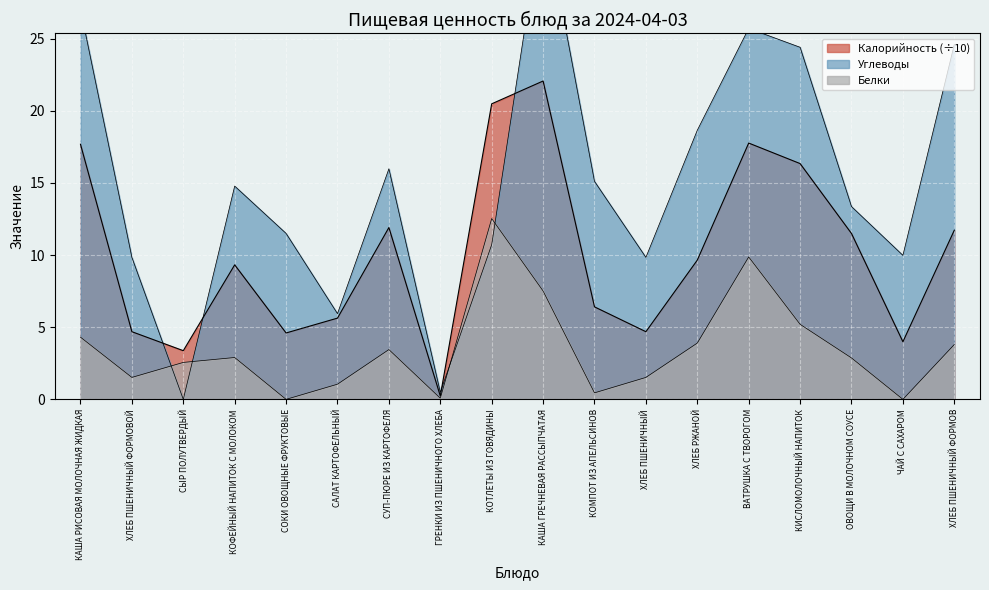

Rank the categories by Углеводы value from lowest to highest.

СЫР ПОЛУТВЕРДЫЙ, ГРЕНКИ ИЗ ПШЕНИЧНОГО ХЛЕБА, САЛАТ КАРТОФЕЛЬНЫЙ, ХЛЕБ ПШЕНИЧНЫЙ ФОРМОВОЙ, ХЛЕБ ПШЕНИЧНЫЙ, ЧАЙ С САХАРОМ, КОТЛЕТЫ ИЗ ГОВЯДИНЫ, СОКИ ОВОЩНЫЕ ФРУКТОВЫЕ, ОВОЩИ В МОЛОЧНОМ СОУСЕ, КОФЕЙНЫЙ НАПИТОК С МОЛОКОМ, КОМПОТ ИЗ АПЕЛЬСИНОВ, СУП-ПЮРЕ ИЗ КАРТОФЕЛЯ, ХЛЕБ РЖАНОЙ, КИСЛОМОЛОЧНЫЙ НАПИТОК, ХЛЕБ ПШЕНИЧНЫЙ ФОРМОВ, ВАТРУШКА С ТВОРОГОМ, КАША РИСОВАЯ МОЛОЧНАЯ ЖИДКАЯ, КАША ГРЕЧНЕВАЯ РАССЫПЧАТАЯ